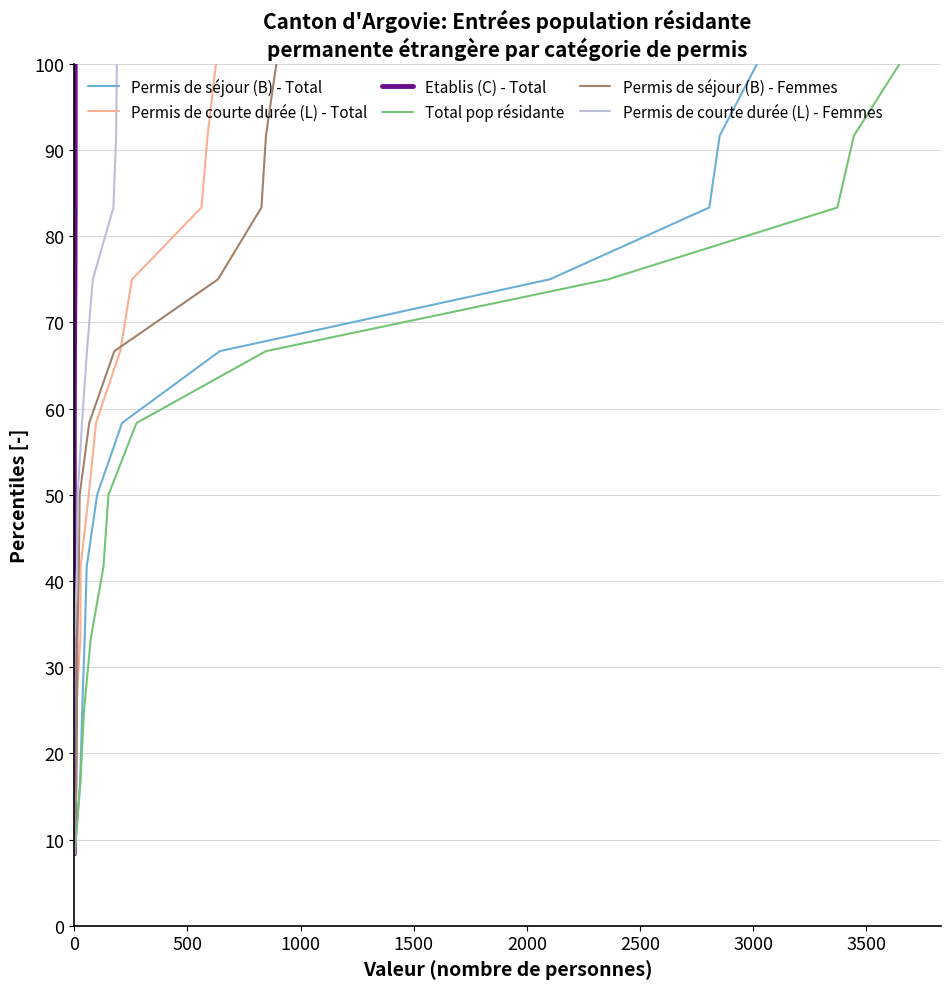

Between 0 and 1500, which series saw the biggest shift?

Permis de séjour (B) - Total